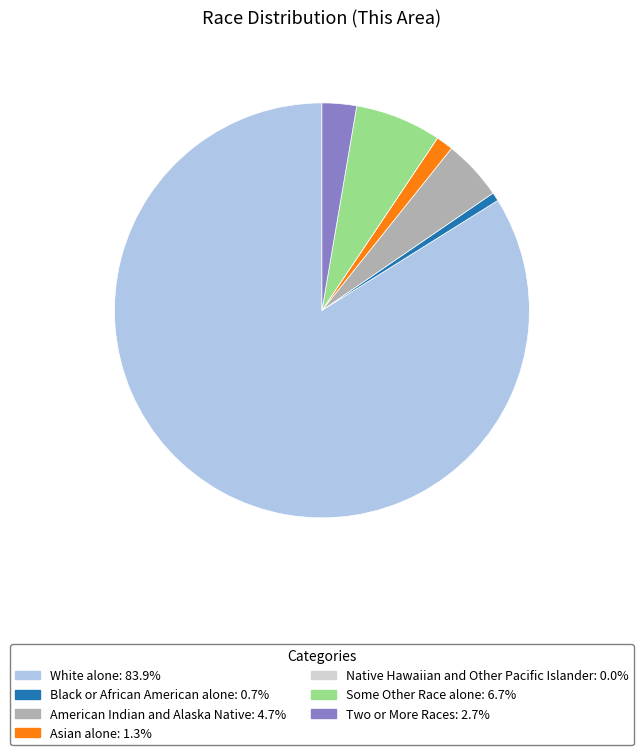

Which has a higher value, Black or African American alone or Asian alone?

Asian alone